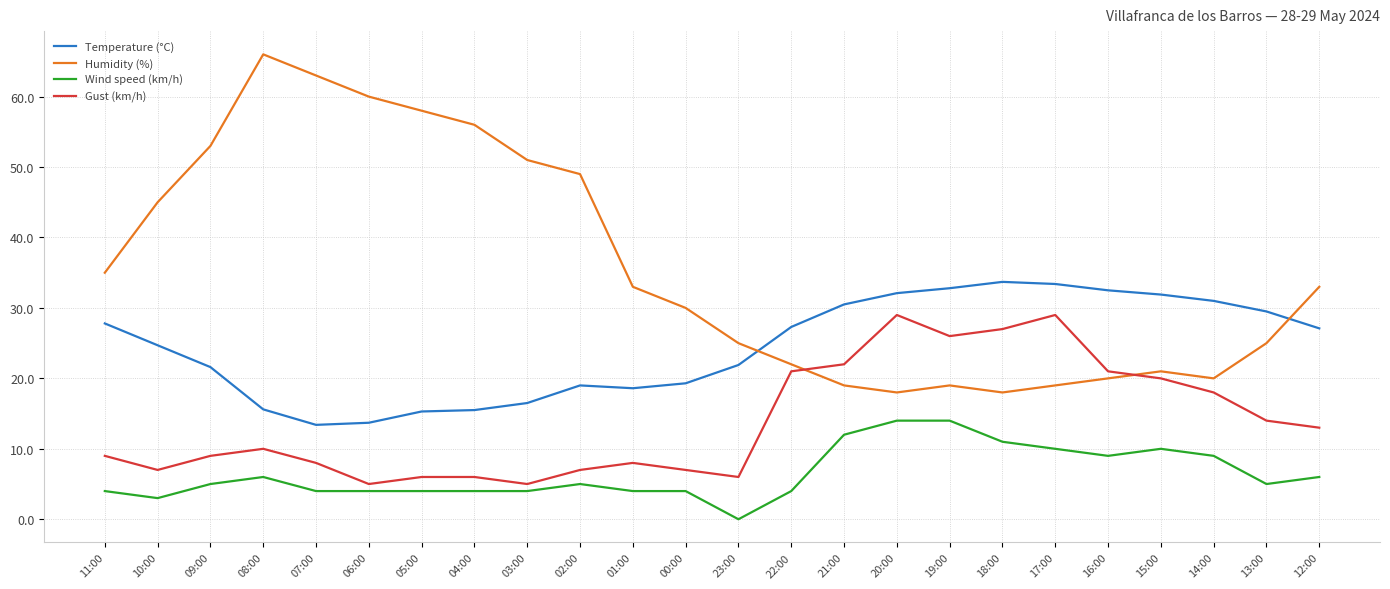

In Temperature (°C), how many points are lower than both neighbors (excluding endpoints)?

2